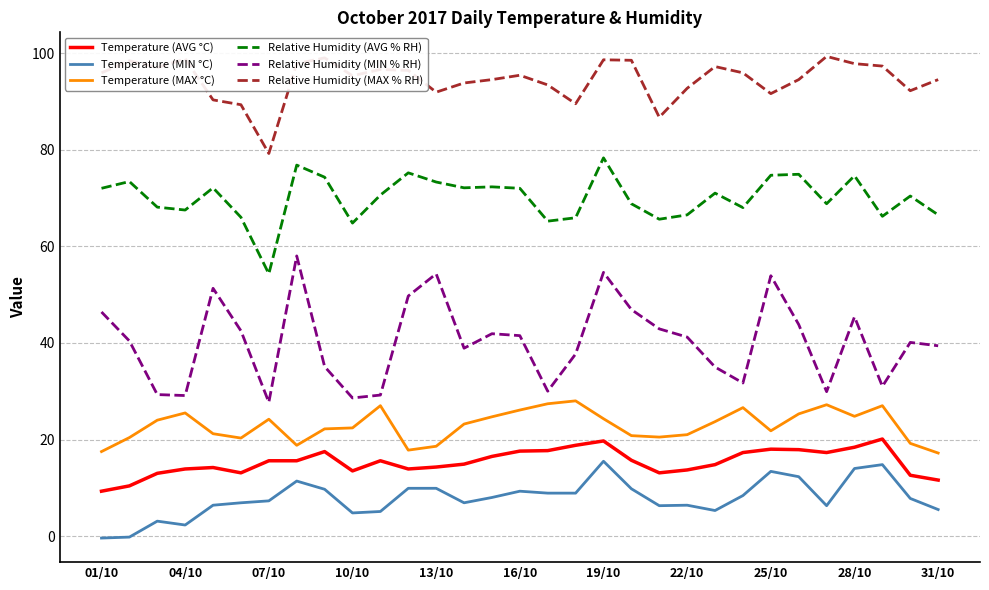

True or false: Relative Humidity (MAX % RH) and Temperature (MIN °C) intersect in this chart.

False